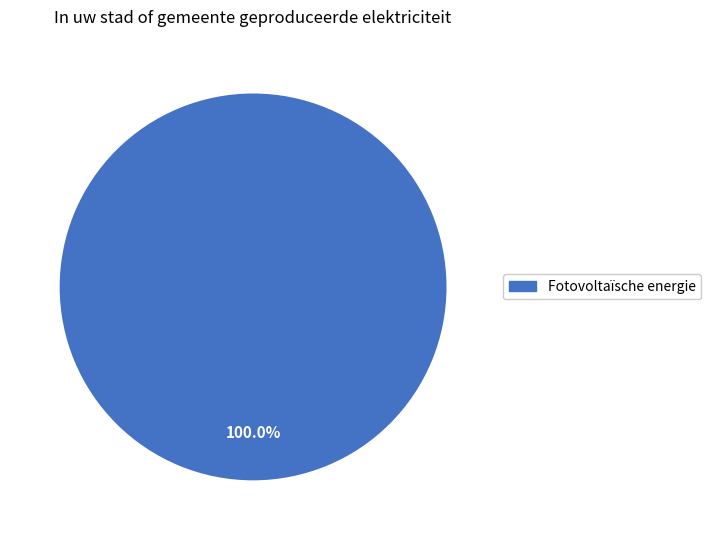

Does any single category account for the majority?

Yes